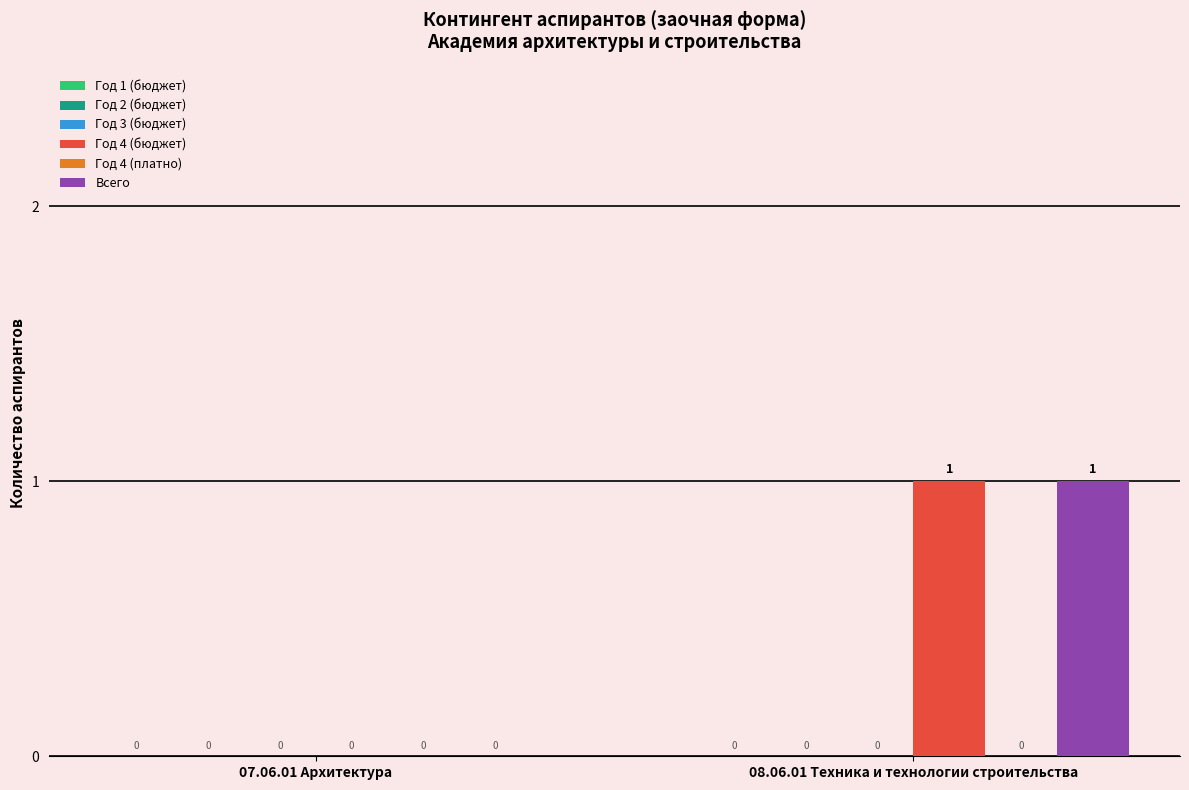

What is the total value across all series at 08.06.01 Техника и технологии строительства?

2